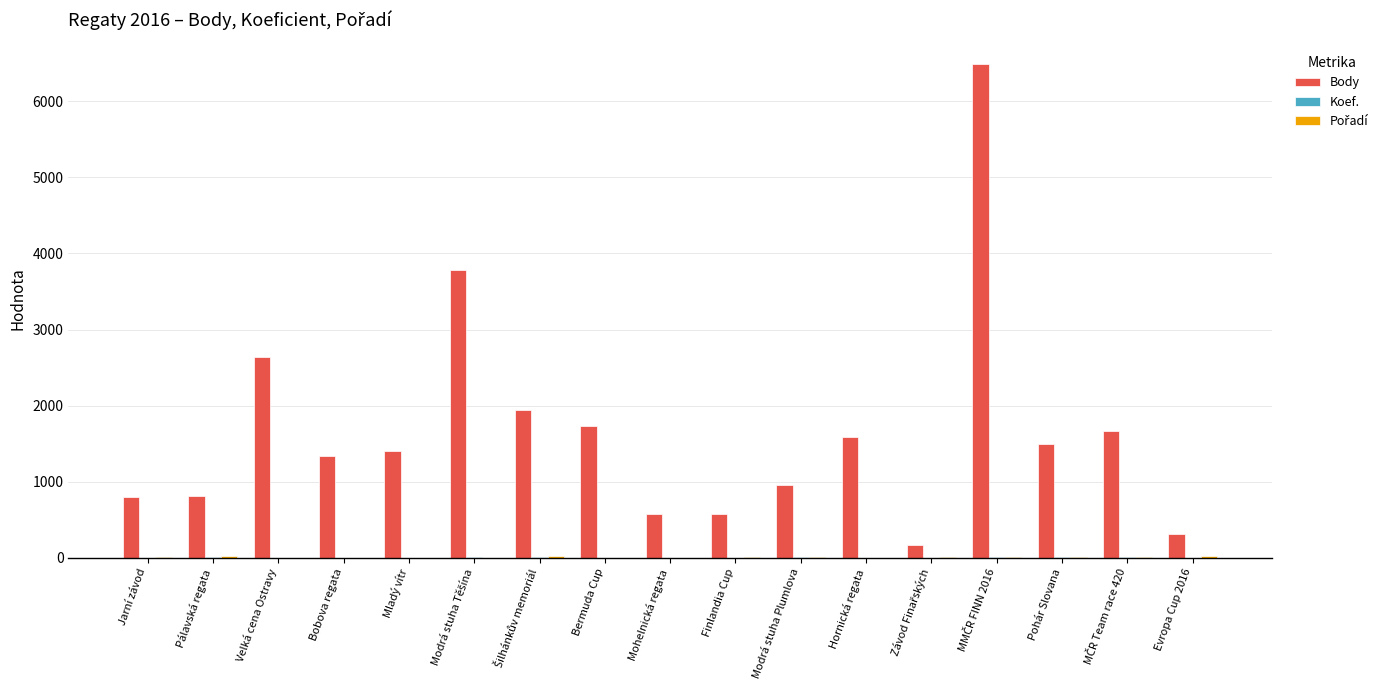

What is the highest value of the Body series?

6484